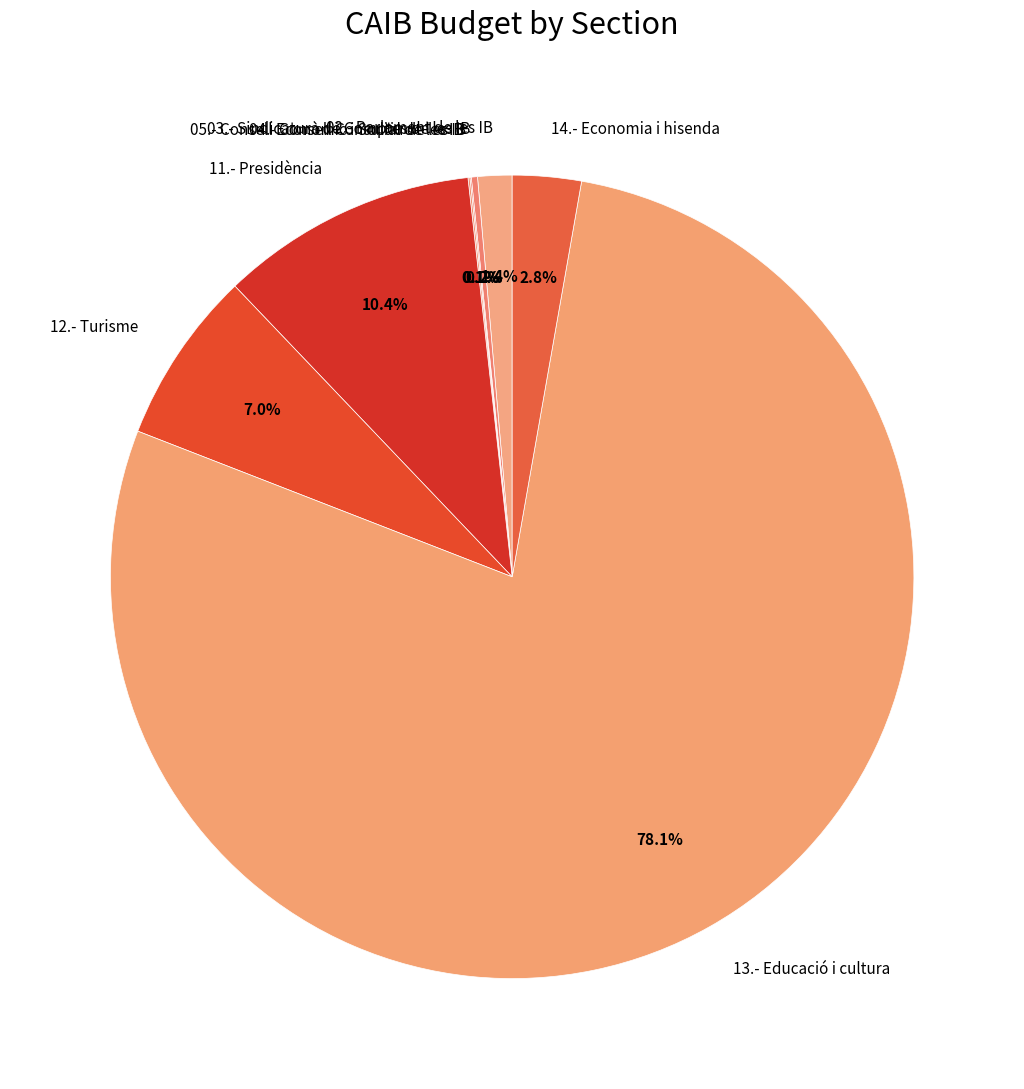

Is 13.- Educació i cultura the majority of the pie?

Yes